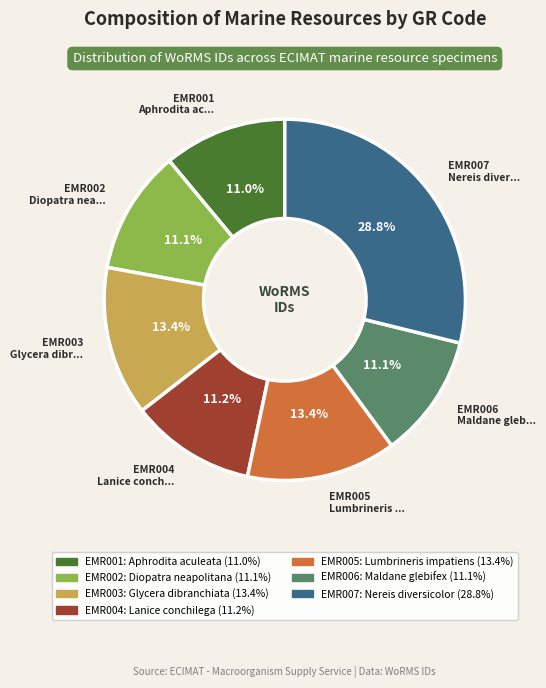

To the nearest percent, what is the combined percentage of EMR002 and EMR007?

40%